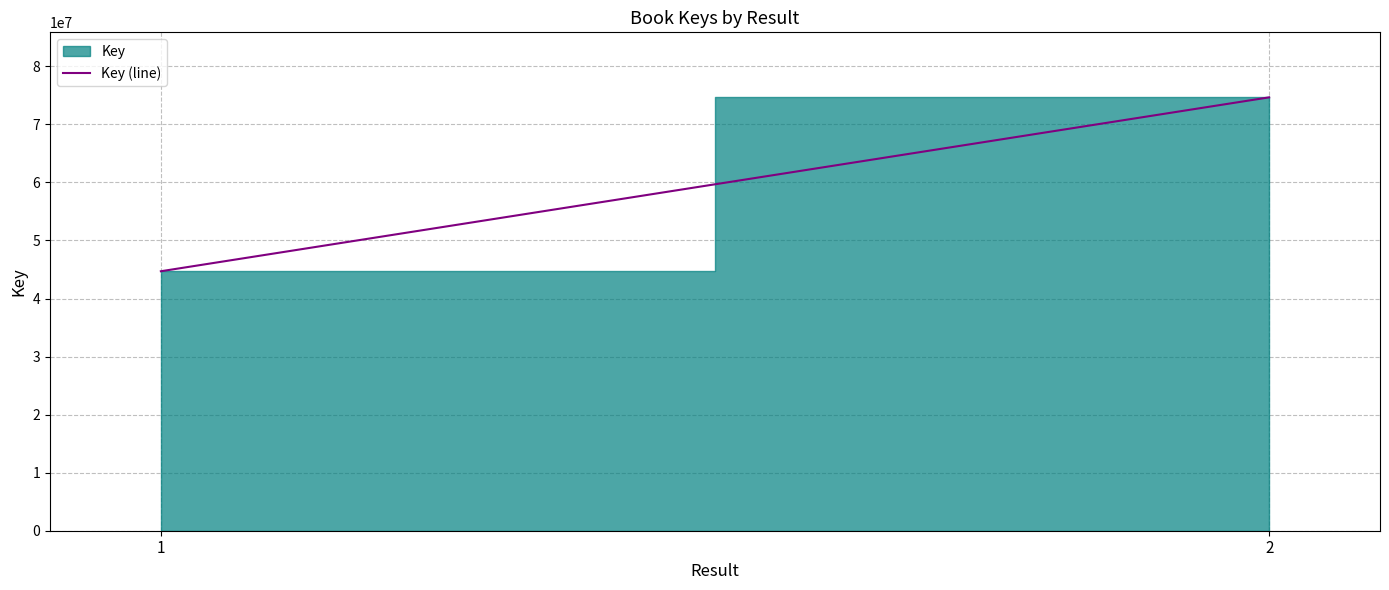

How many distinct data groups are displayed?

1